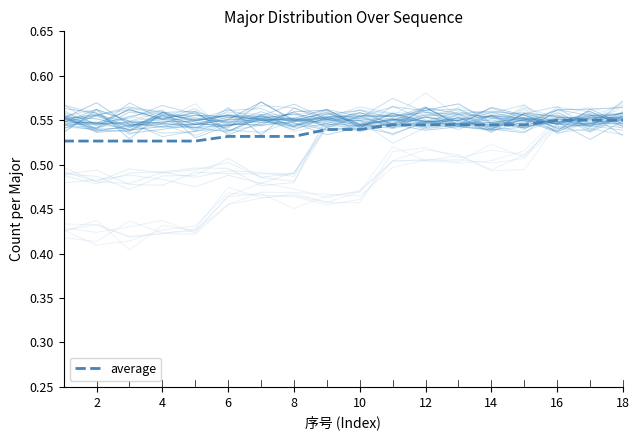

True or false: the data shows 0.5 at 12.

True